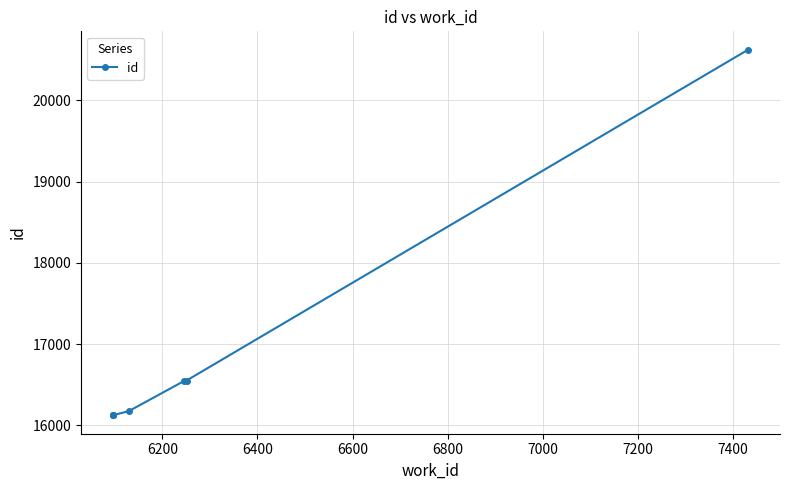

What is the minimum value shown in the chart?

16123